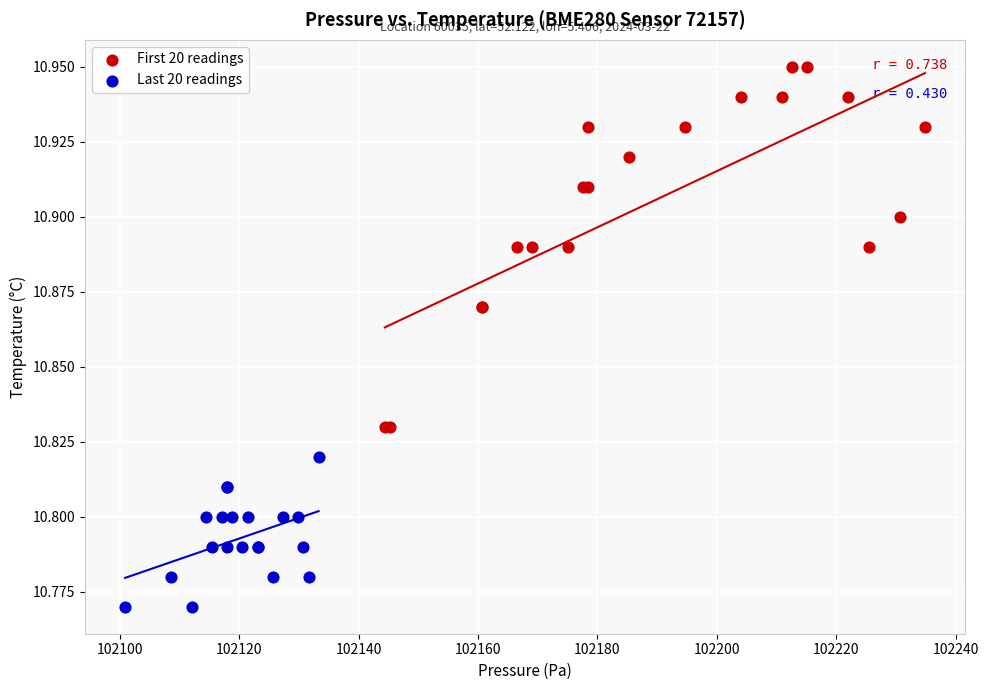

Which series contains the highest Y value?

First 20 readings